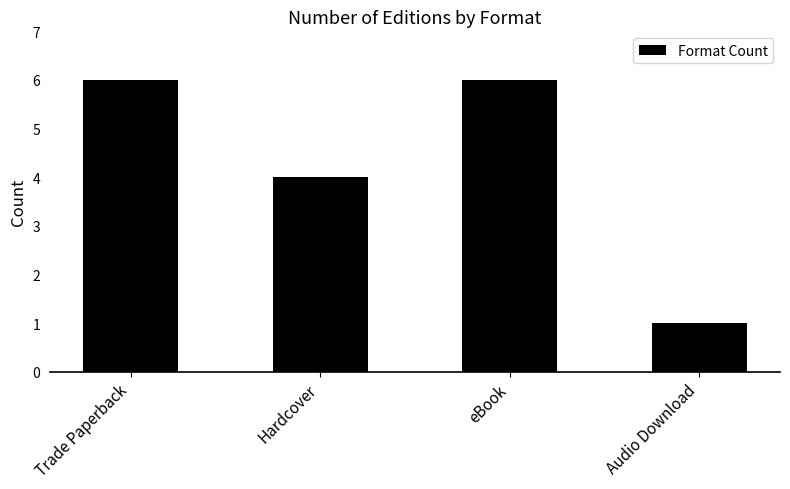

True or false: the data shows 2 at Audio Download.

False